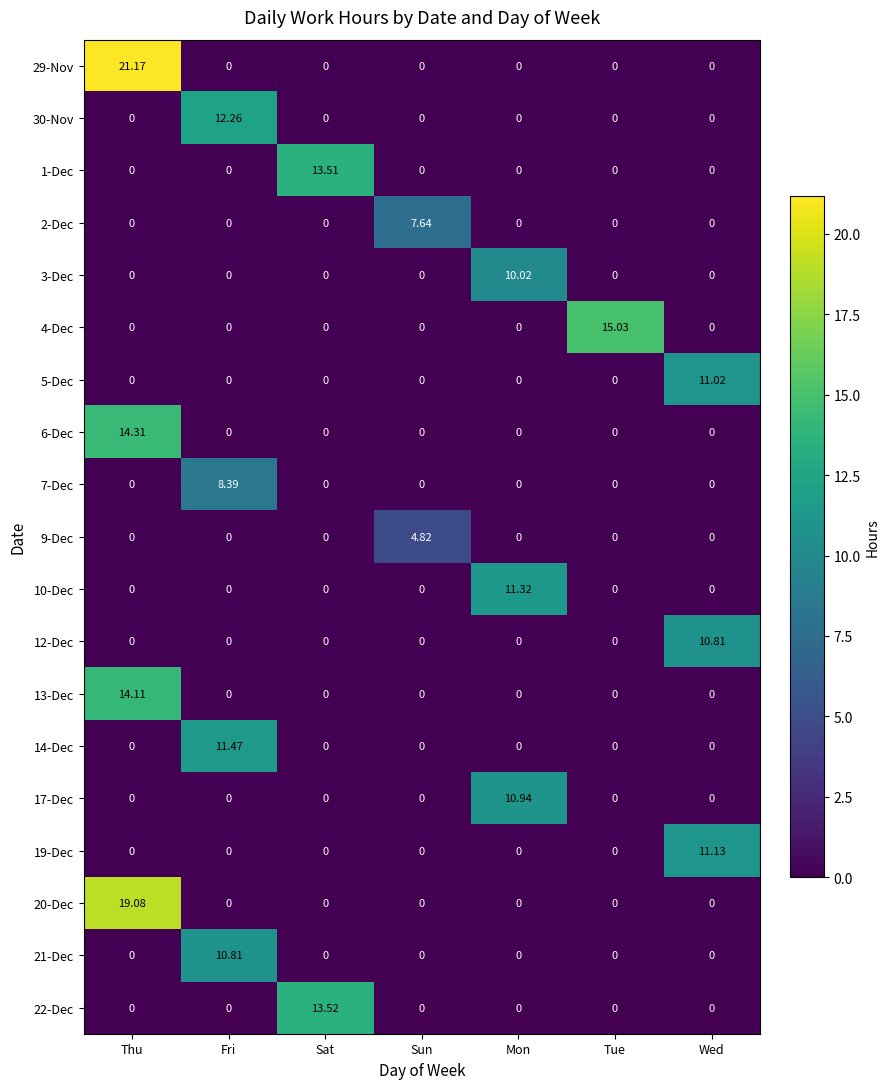

At which category is the sum across all series the highest?

Thu